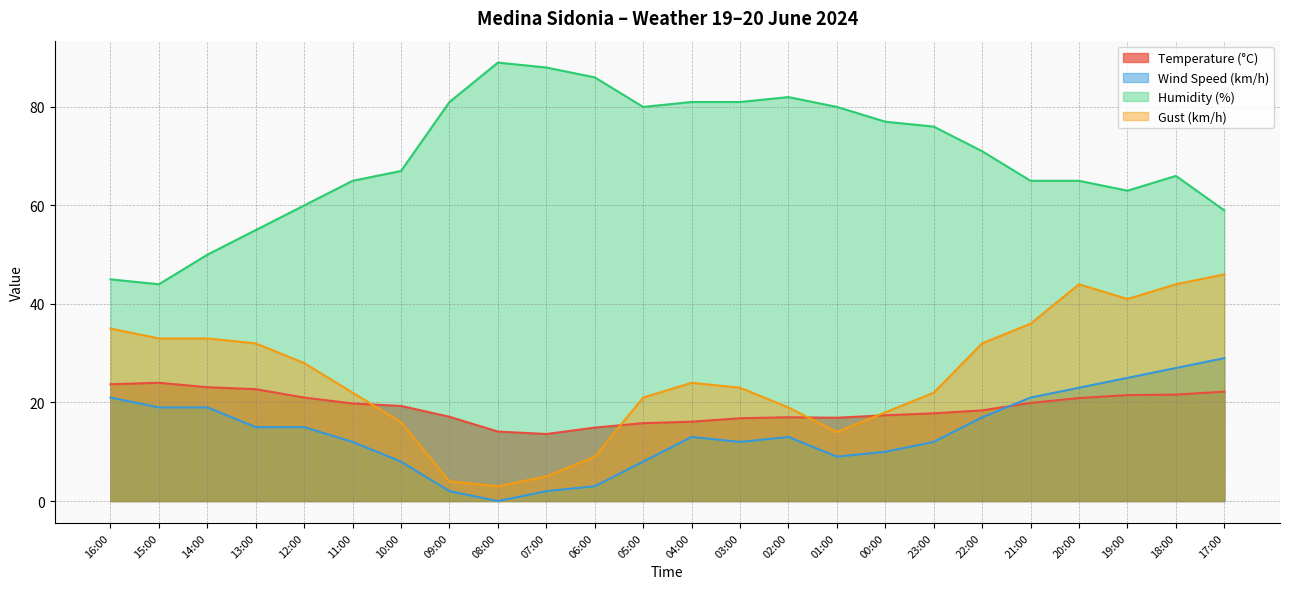

Reading left to right, what are all the values shown in this chart?

Temperature (°C): 16:00=23.7	15:00=24.0	14:00=23.1	13:00=22.7	12:00=21.0	11:00=19.8	10:00=19.3	09:00=17.1	08:00=14.1	07:00=13.6	06:00=14.9	05:00=15.8	04:00=16.1	03:00=16.8	02:00=17.0	01:00=16.9	00:00=17.4	23:00=17.8	22:00=18.4	21:00=19.9	20:00=20.9	19:00=21.5	18:00=21.6	17:00=22.2
Wind Speed (km/h): 16:00=21.0	15:00=19.0	14:00=19.0	13:00=15.0	12:00=15.0	11:00=12.0	10:00=8.0	09:00=2.0	08:00=0.0	07:00=2.0	06:00=3.0	05:00=8.0	04:00=13.0	03:00=12.0	02:00=13.0	01:00=9.0	00:00=10.0	23:00=12.0	22:00=17.0	21:00=21.0	20:00=23.0	19:00=25.0	18:00=27.0	17:00=29.0
Humidity (%): 16:00=45.0	15:00=44.0	14:00=50.0	13:00=55.0	12:00=60.0	11:00=65.0	10:00=67.0	09:00=81.0	08:00=89.0	07:00=88.0	06:00=86.0	05:00=80.0	04:00=81.0	03:00=81.0	02:00=82.0	01:00=80.0	00:00=77.0	23:00=76.0	22:00=71.0	21:00=65.0	20:00=65.0	19:00=63.0	18:00=66.0	17:00=59.0
Gust (km/h): 16:00=35.0	15:00=33.0	14:00=33.0	13:00=32.0	12:00=28.0	11:00=22.0	10:00=16.0	09:00=4.0	08:00=3.0	07:00=5.0	06:00=9.0	05:00=21.0	04:00=24.0	03:00=23.0	02:00=19.0	01:00=14.0	00:00=18.0	23:00=22.0	22:00=32.0	21:00=36.0	20:00=44.0	19:00=41.0	18:00=44.0	17:00=46.0